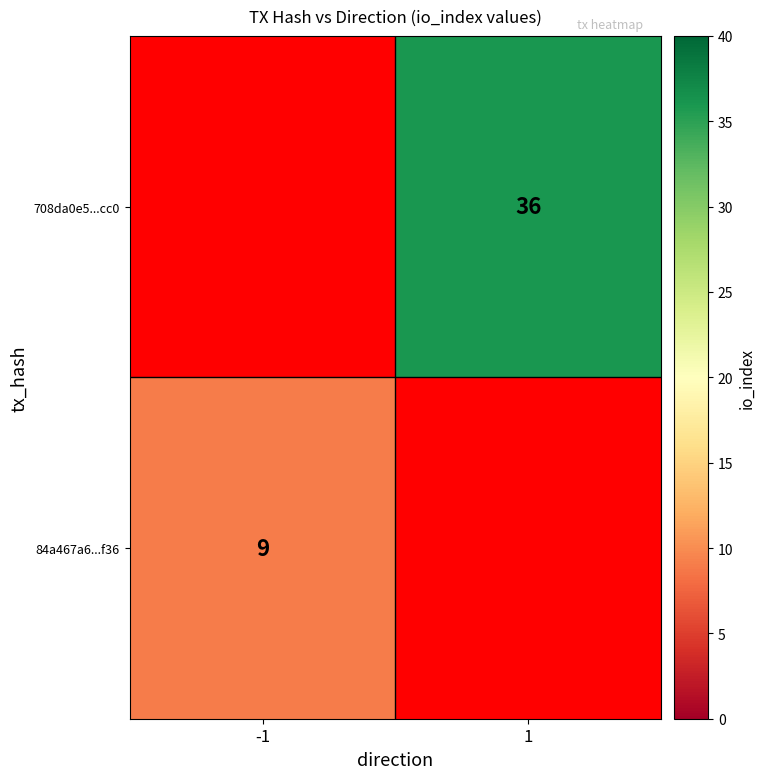

The 84a467a6...f36 series shows 9 at -1. True or false?

True